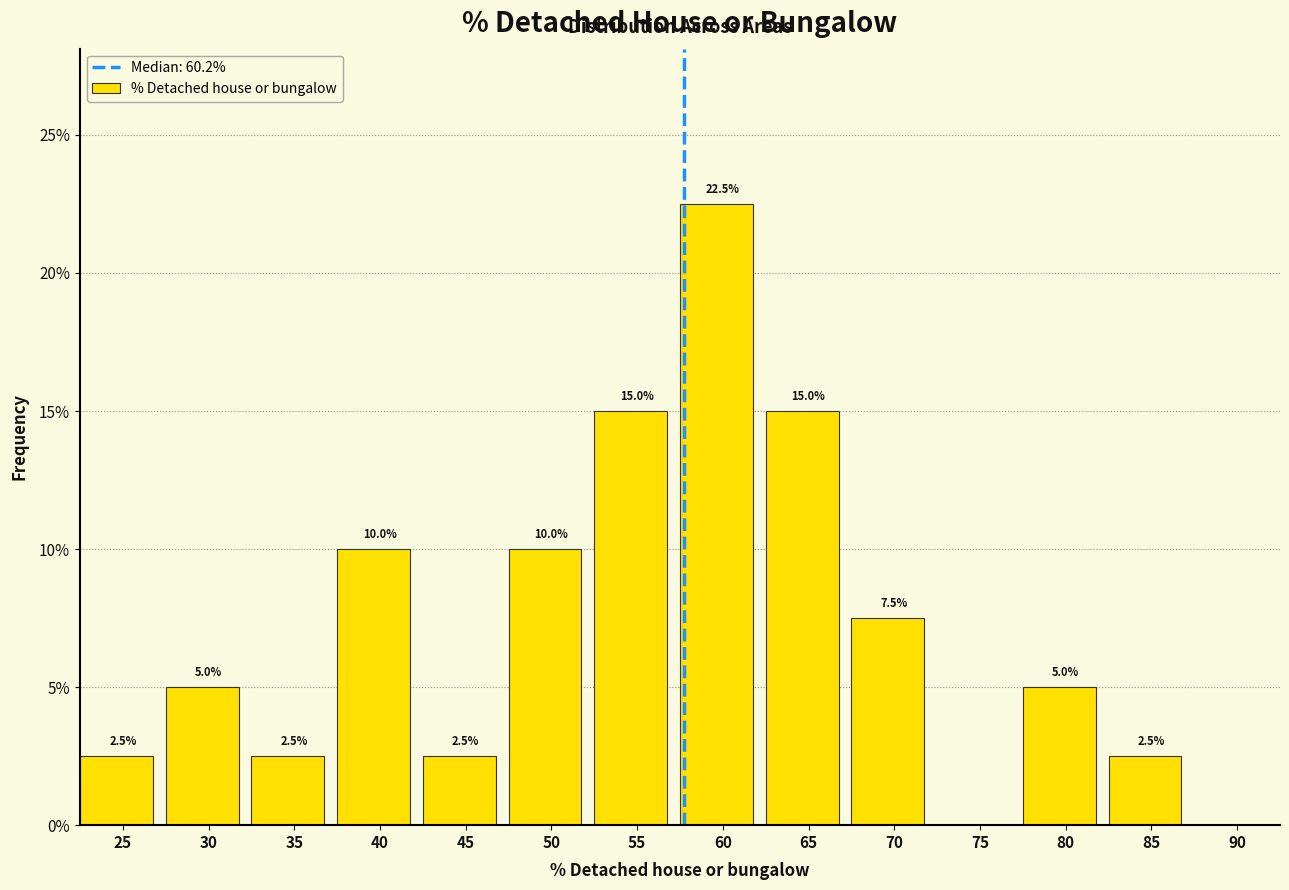

Reading right to left, extract all data points from this chart.

85=2.5	80=5.0	75=0.0	70=7.5	65=15.0	60=22.5	55=15.0	50=10.0	45=2.5	40=10.0	35=2.5	30=5.0	25=2.5